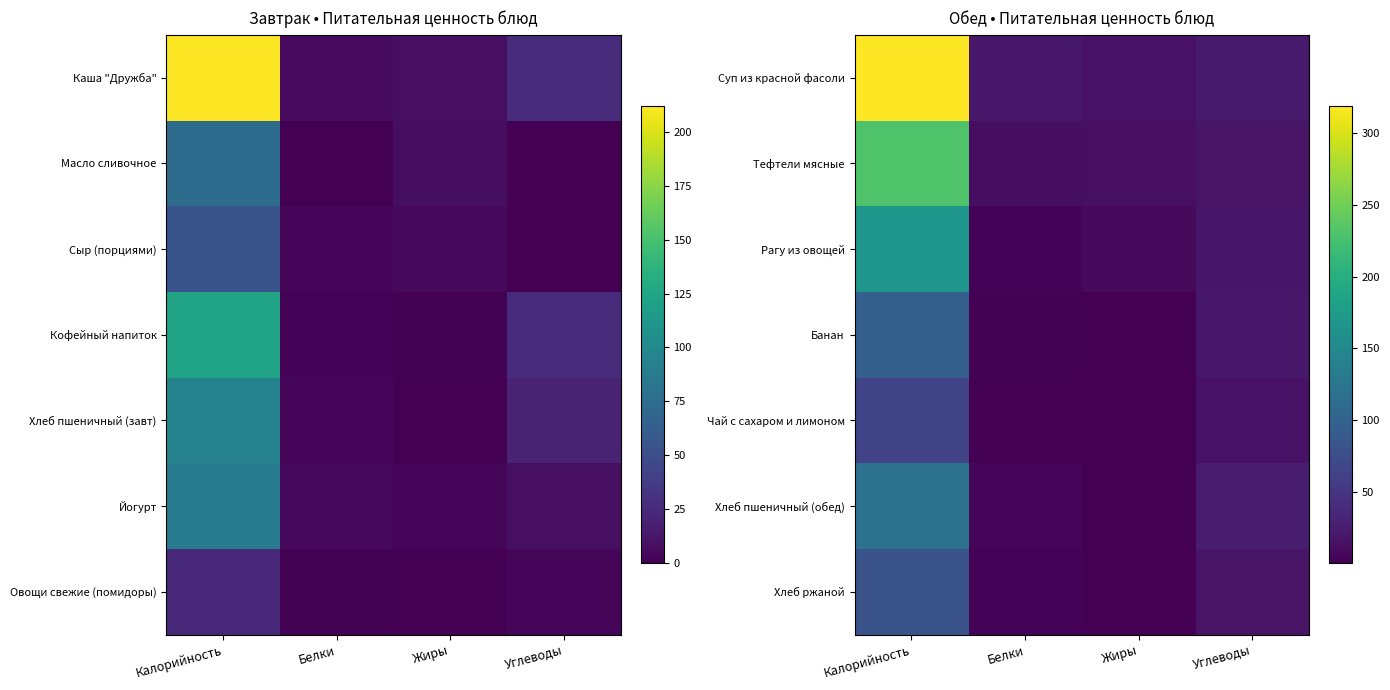

Is it true that Хлеб пшеничный (обед) equals 44.6 at Углеводы?

False